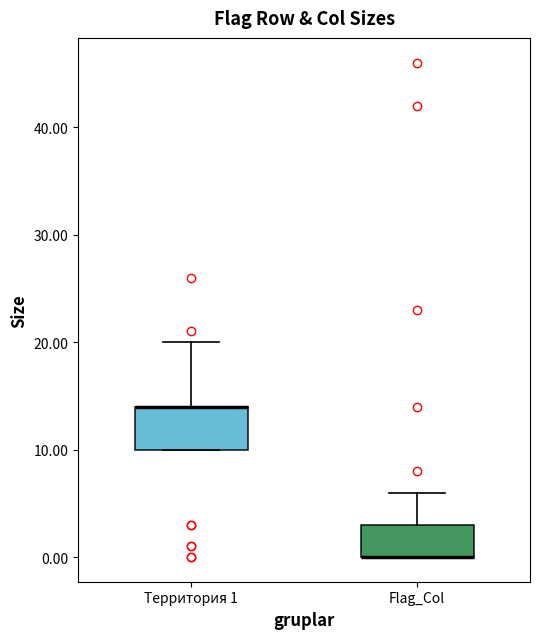

Where is the upper edge of the box for Территория 1 on the y-axis? The values are not printed on the chart, so give them approximately, as read against the axis.

14